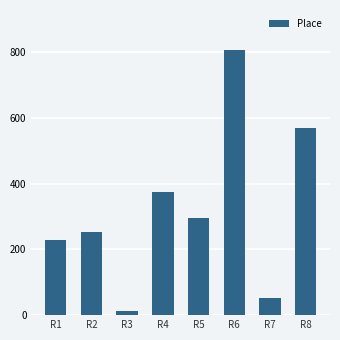

Which category has the highest value across all series?

R6